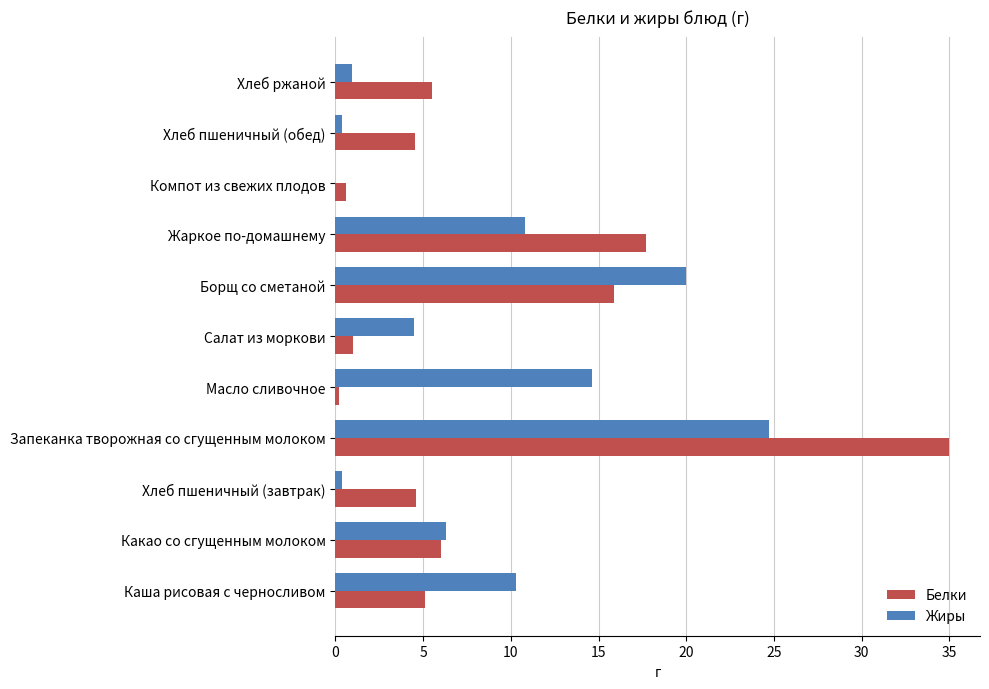

Which series changed the most between Запеканка творожная со сгущенным молоком and Компот из свежих плодов?

Белки